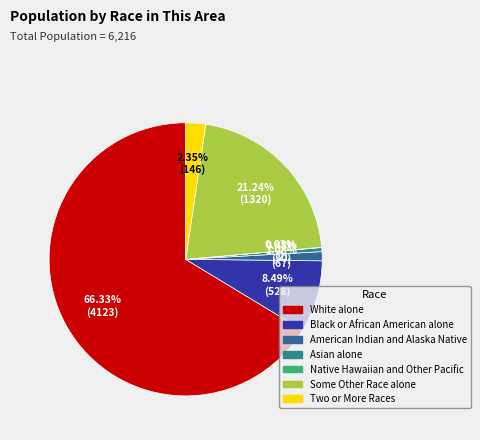

How many slices are in this pie chart?

7